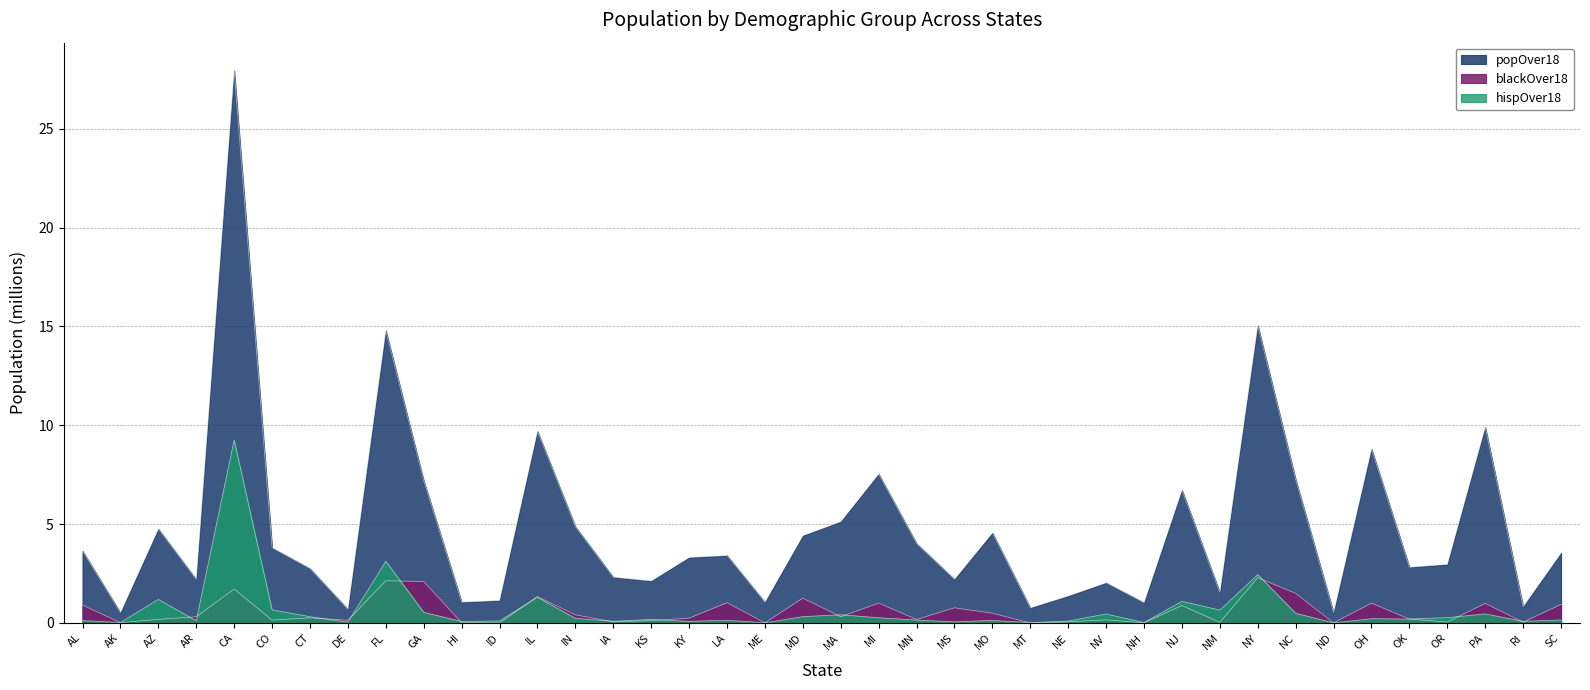

Where is the first local minimum for blackOver18?

AK